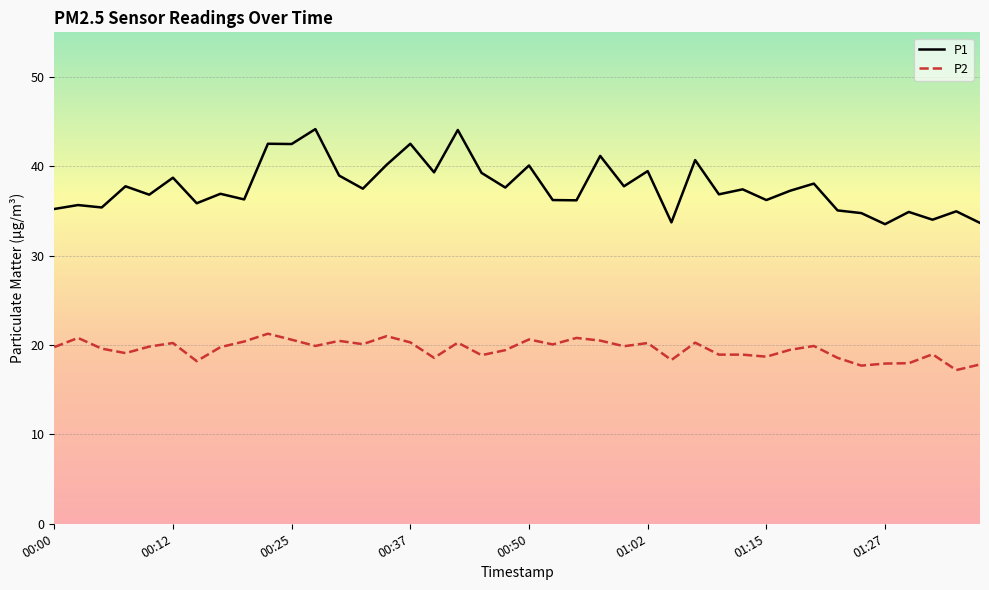

Does the chart display data point markers on the line(s)?

No